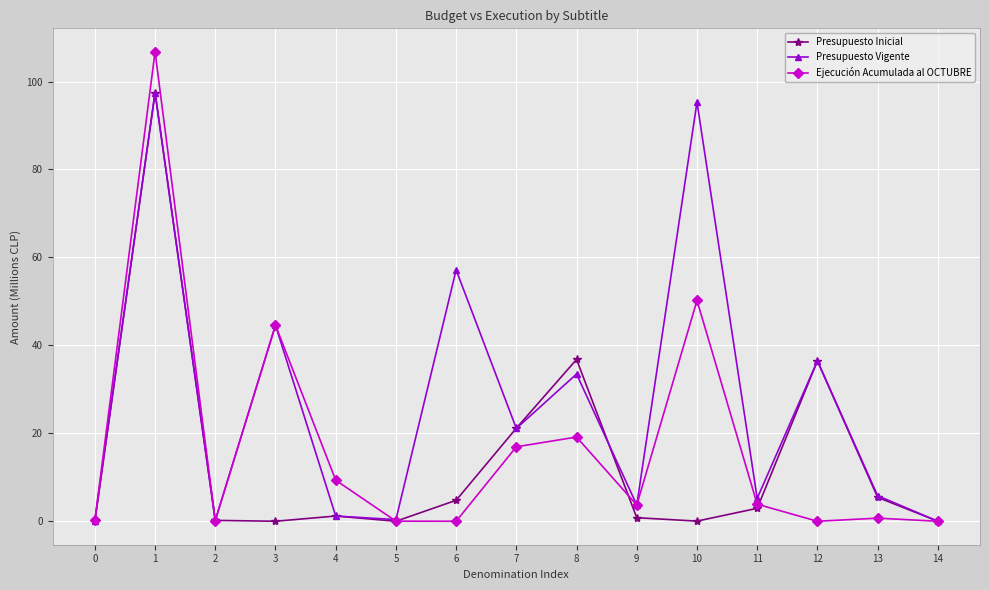

How many lines are shown in the chart?

3